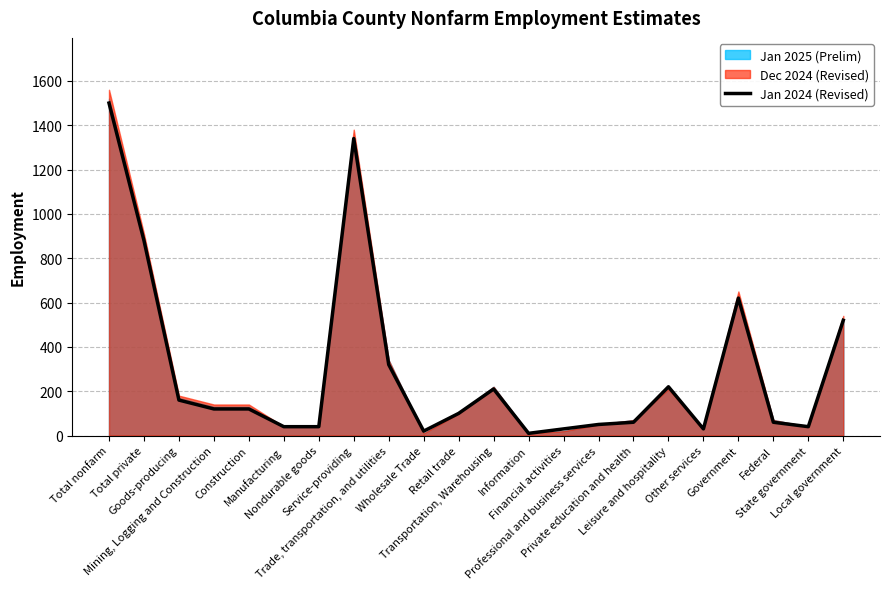

Where is the first local minimum?

Wholesale Trade